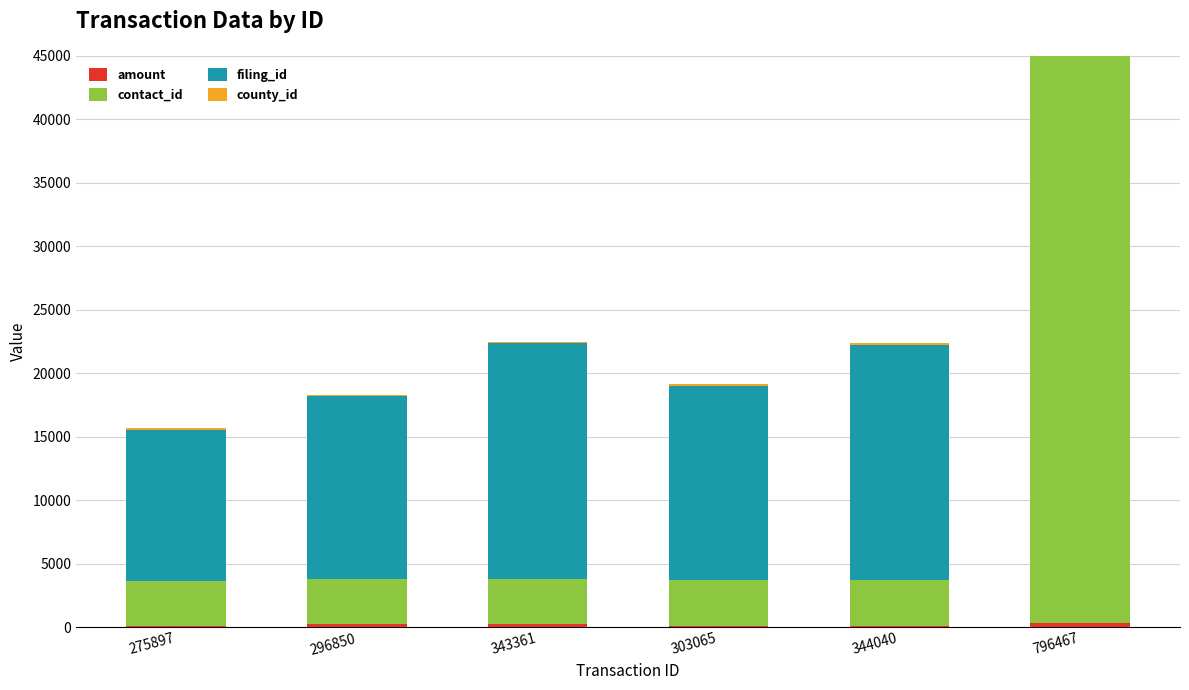

What is the difference between the maximum and minimum values in the amount series?

215.3